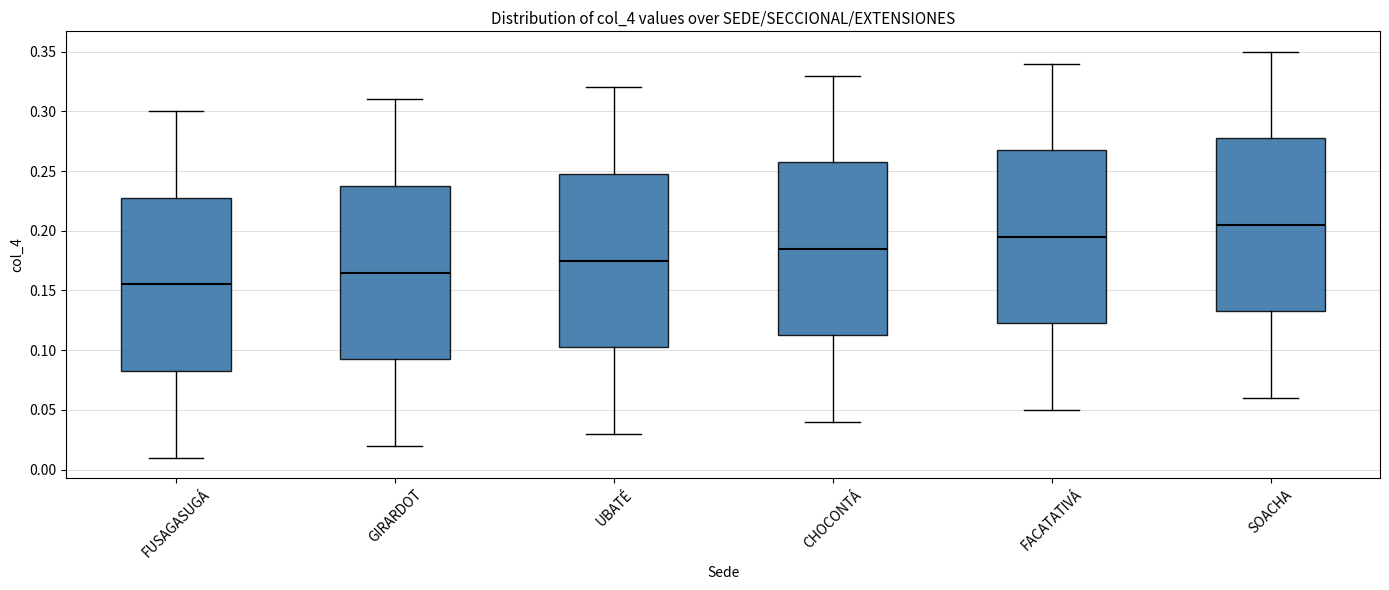

Reading left to right, read every box against the y-axis: the position of its median line, the range the box covers, and the ends of its whiskers. The values are not printed on the chart, so give them approximately, as read against the axis.

FUSAGASUGÁ: median 0.155, box 0.085 to 0.230, whiskers 0.010 to 0.300
GIRARDOT: median 0.165, box 0.095 to 0.240, whiskers 0.020 to 0.310
UBATÉ: median 0.175, box 0.105 to 0.250, whiskers 0.030 to 0.320
CHOCONTÁ: median 0.185, box 0.115 to 0.260, whiskers 0.040 to 0.330
FACATATIVÁ: median 0.195, box 0.125 to 0.270, whiskers 0.050 to 0.340
SOACHA: median 0.205, box 0.135 to 0.280, whiskers 0.060 to 0.350